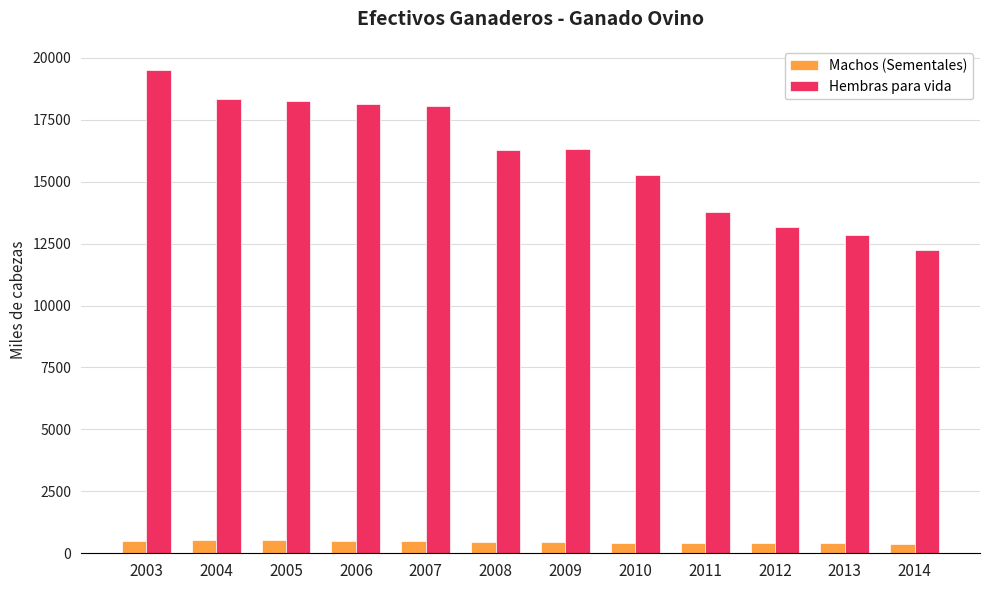

What is the difference between the second highest and second lowest values in the Hembras para vida series?

5507.4